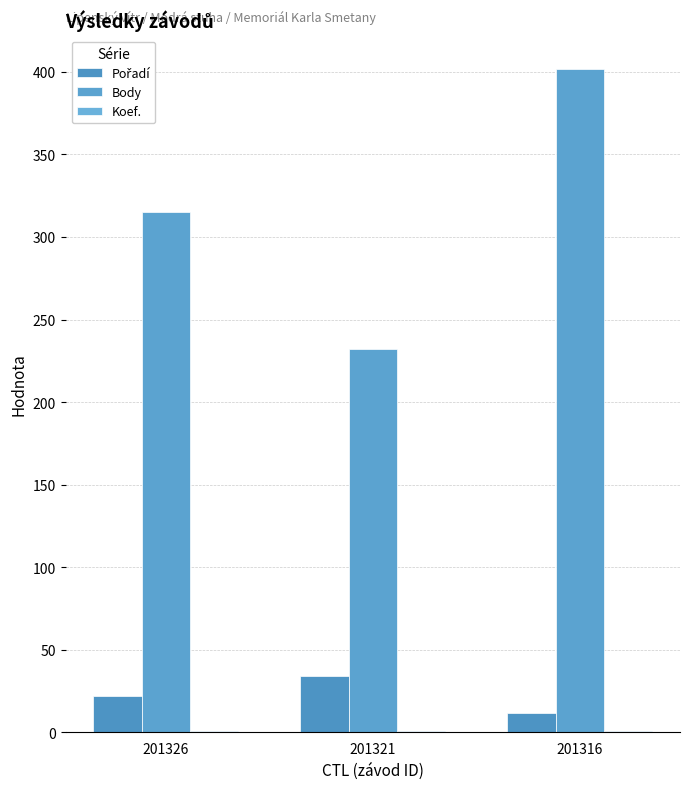

How many groups of bars are there?

3